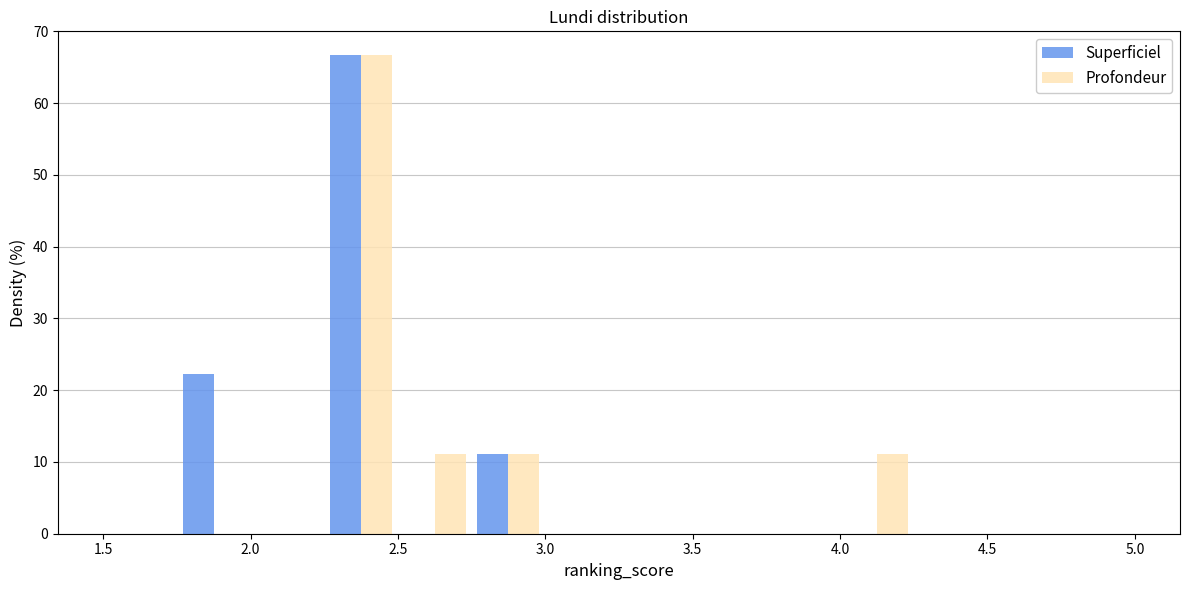

What is the height of the Profondeur bar covering 2.75 to 3.00 on the x-axis? The values are not printed on the chart, so give them approximately, as read against the axis.

11